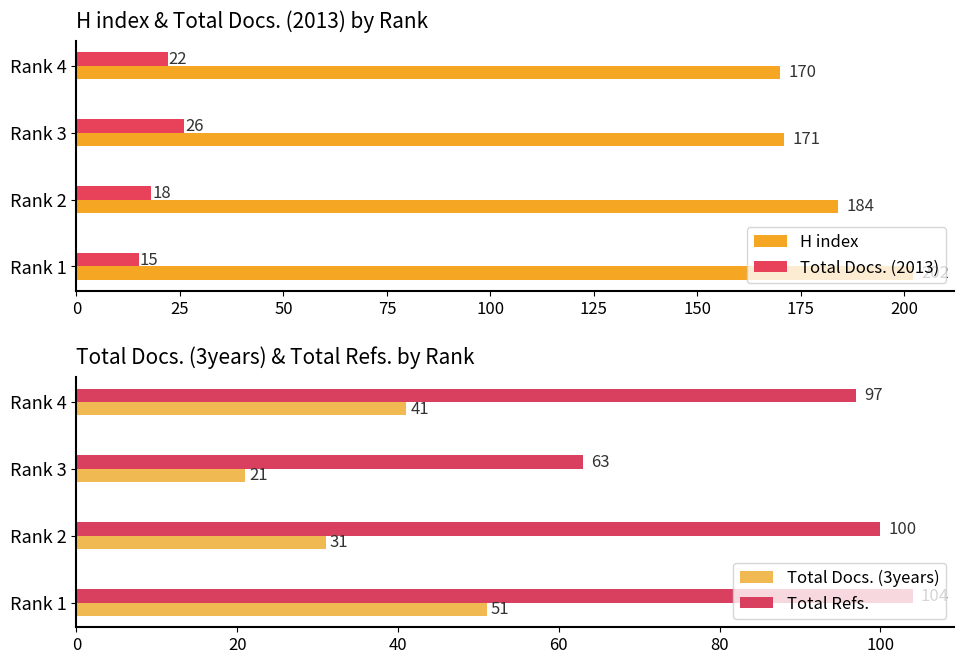

Which series has the largest total across all categories?

H index